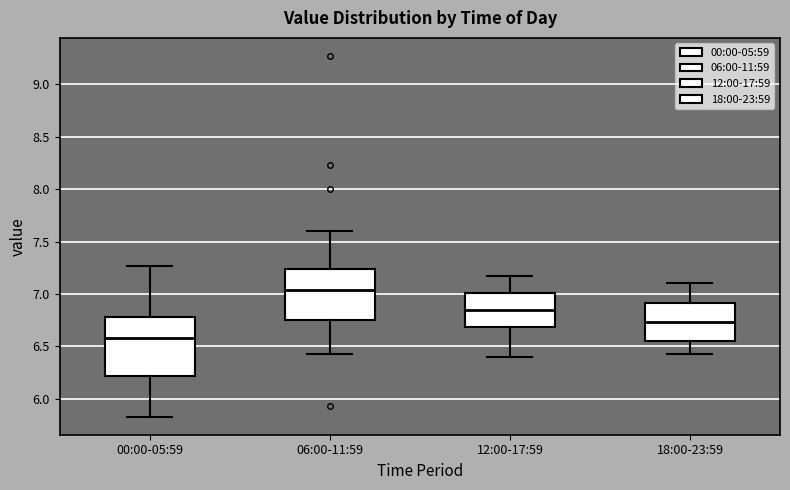

Which box has the highest median line?

06:00-11:59